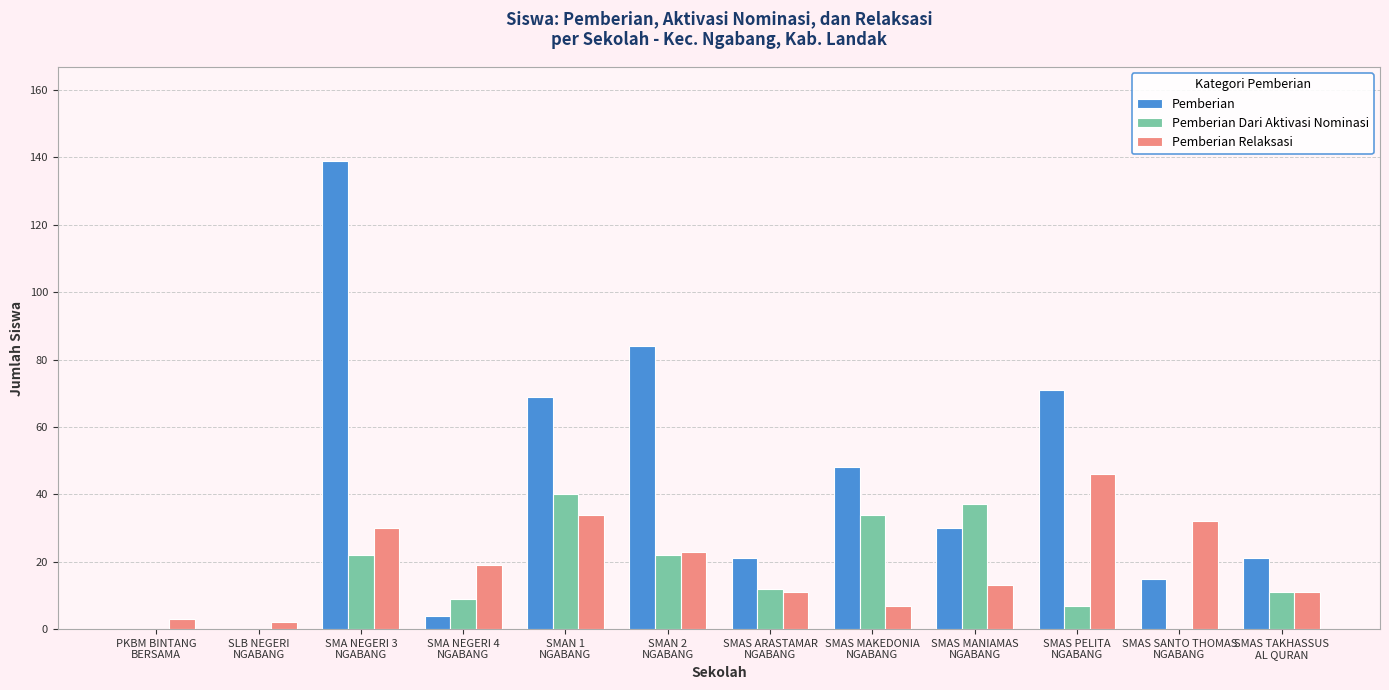

At which label does Pemberian first exceed 30?

SMA NEGERI 3
NGABANG